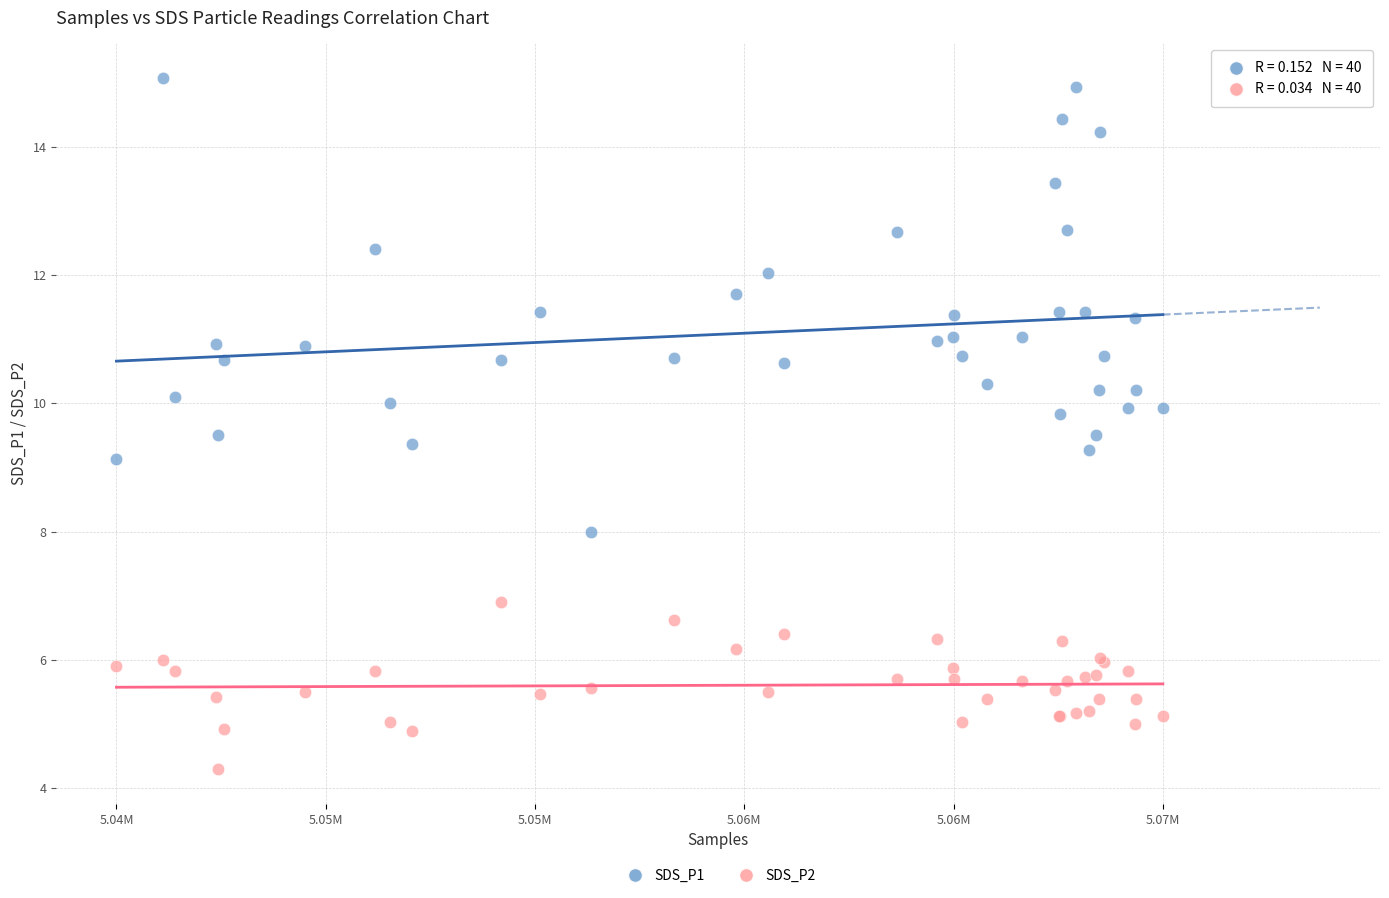

Which series reaches the minimum Y coordinate?

SDS_P2